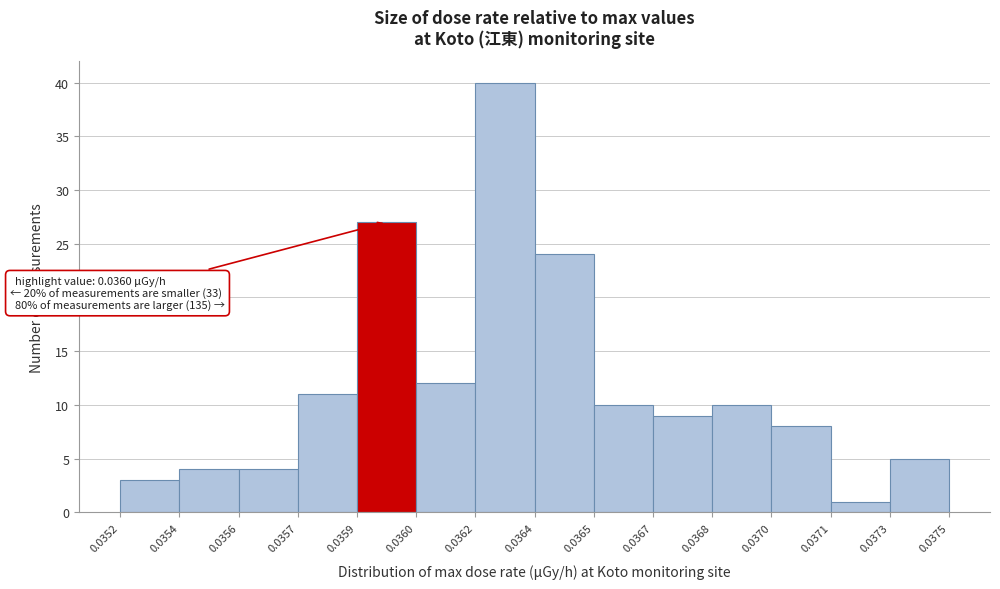

Reading left to right, extract all data points from this chart.

0.0352=3	0.0354=4	0.0356=4	0.0357=11	0.0359=27	0.0360=12	0.0362=40	0.0364=24	0.0365=10	0.0367=9	0.0368=10	0.0370=8	0.0371=1	0.0373=5